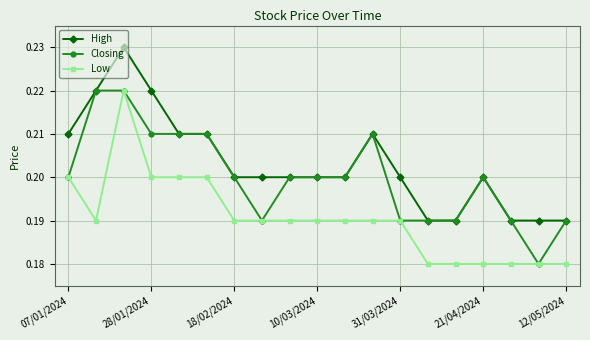

True or false: Low and High cross at least once.

False